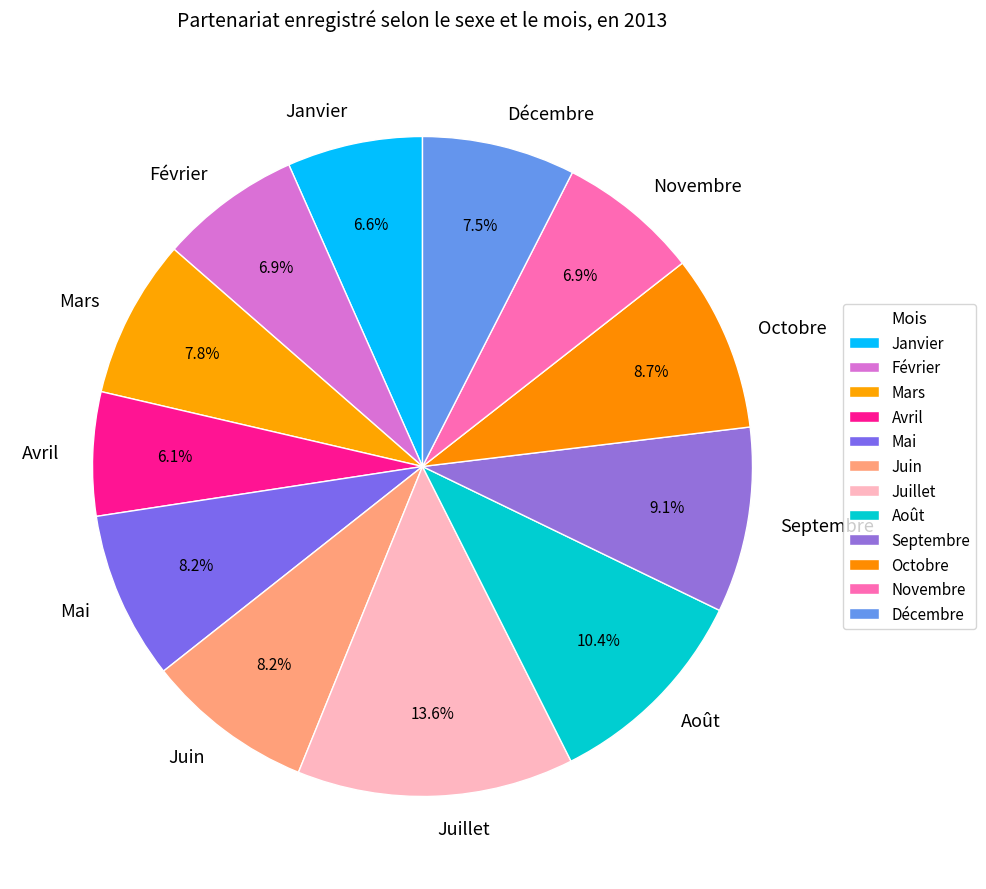

Which slice is the smallest?

Avril